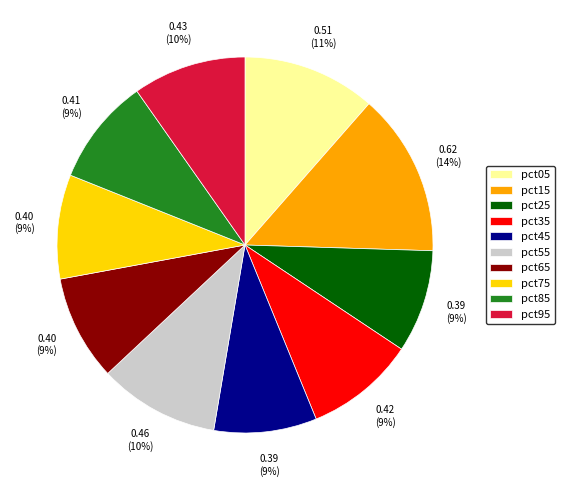

What is the largest slice in the pie chart?

pct15